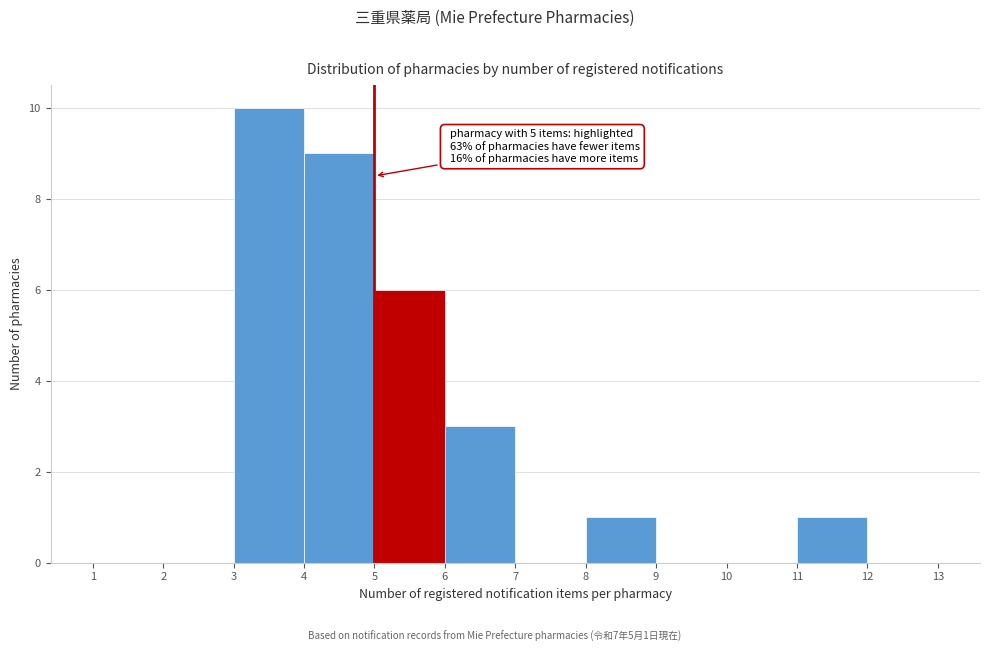

Over which range of the x-axis is the bar tallest?

3 to 4